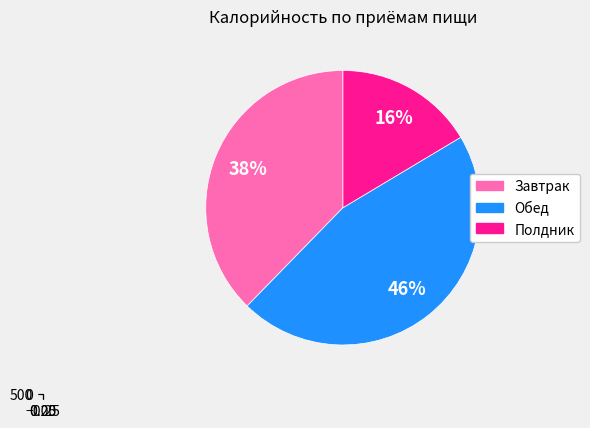

Is it true that Полдник is 27% of the pie?

False